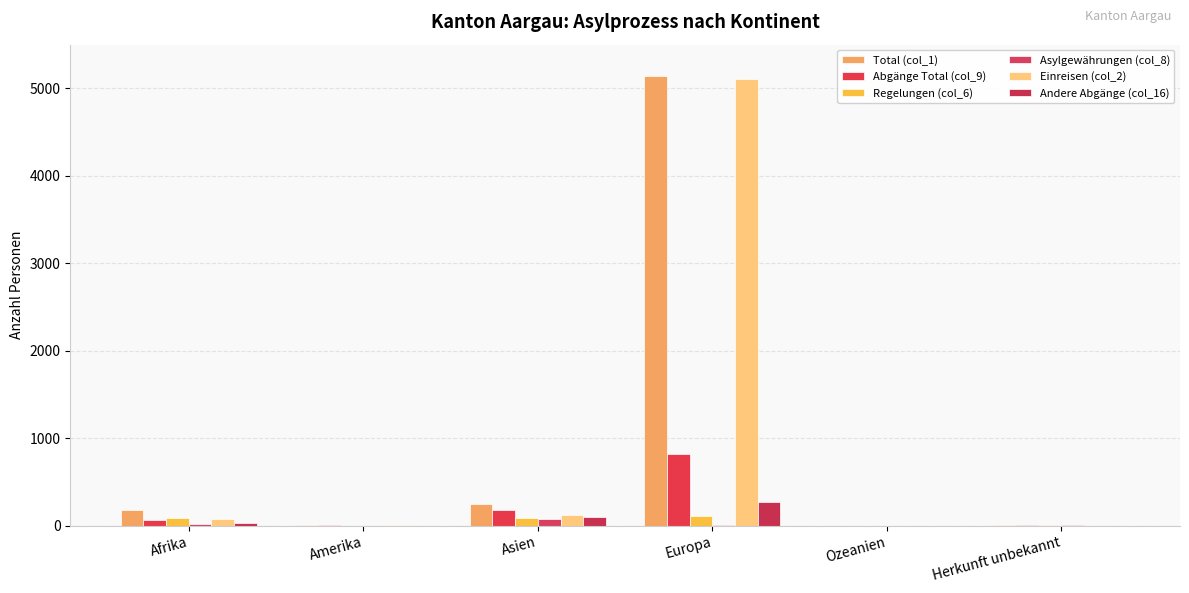

What is the label of the 1st bar from the right?

Herkunft unbekannt